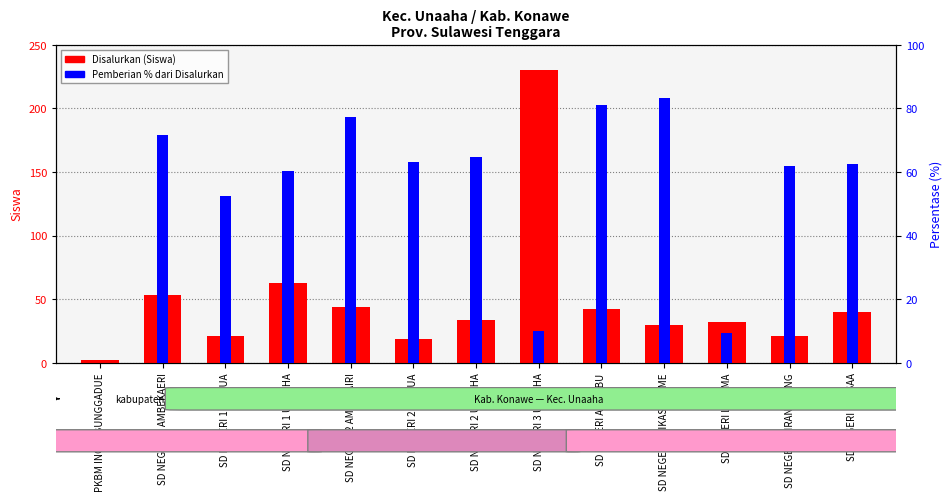

How many values in the Disalurkan (Siswa) series are below 34?

6